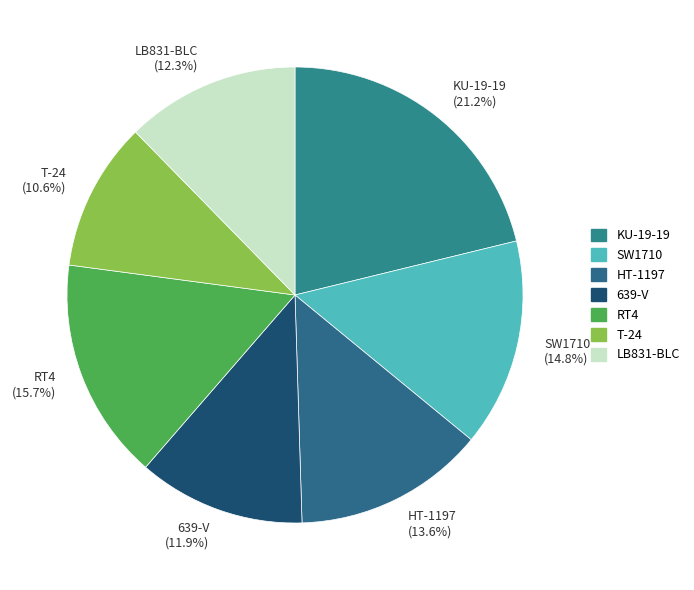

To the nearest percent, what is the difference between the largest and smallest slice percentages?

11%